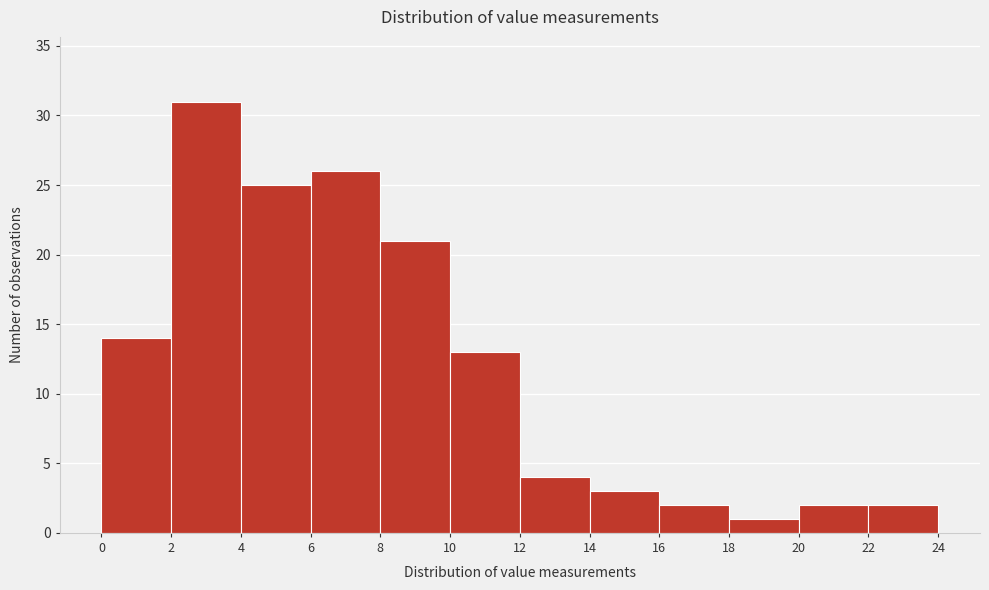

Reading left to right, transcribe this chart: for each bar, give the range it covers on the x-axis and its height. The values are not printed on the chart, so give them approximately, as read against the axis.

0 to 2: 14
2 to 4: 31
4 to 6: 25
6 to 8: 26
8 to 10: 21
10 to 12: 13
12 to 14: 4
14 to 16: 3
16 to 18: 2
18 to 20: 1
20 to 22: 2
22 to 24: 2